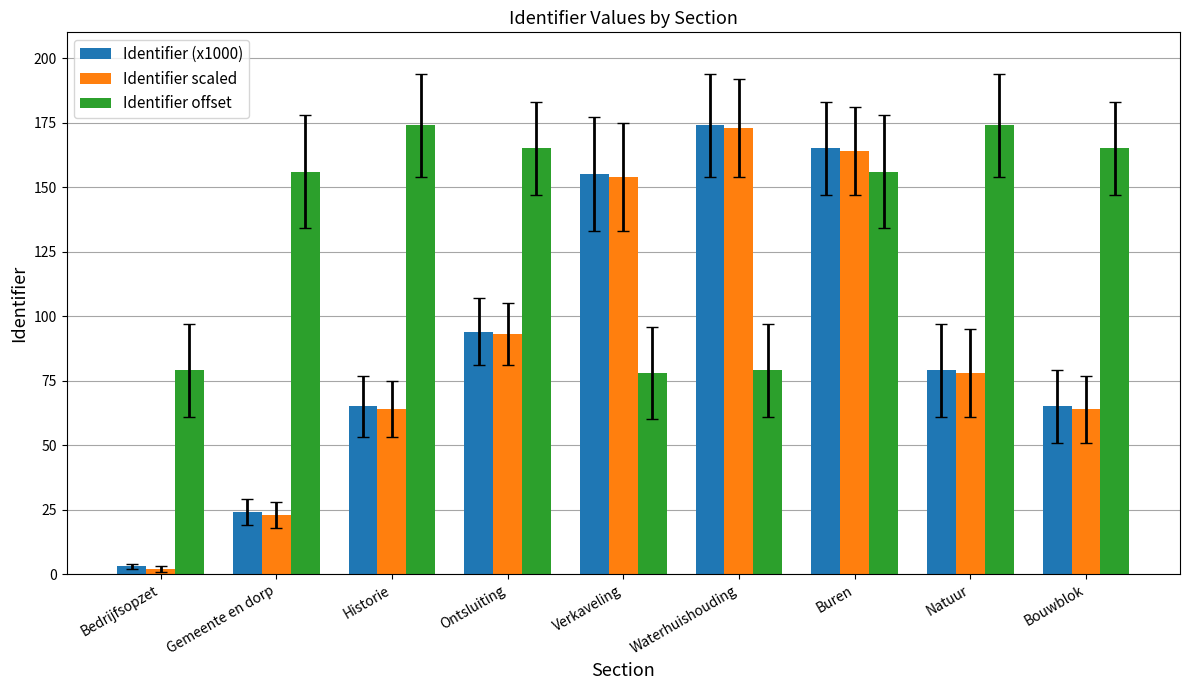

What is the label of the 8th bar from the left?

Natuur